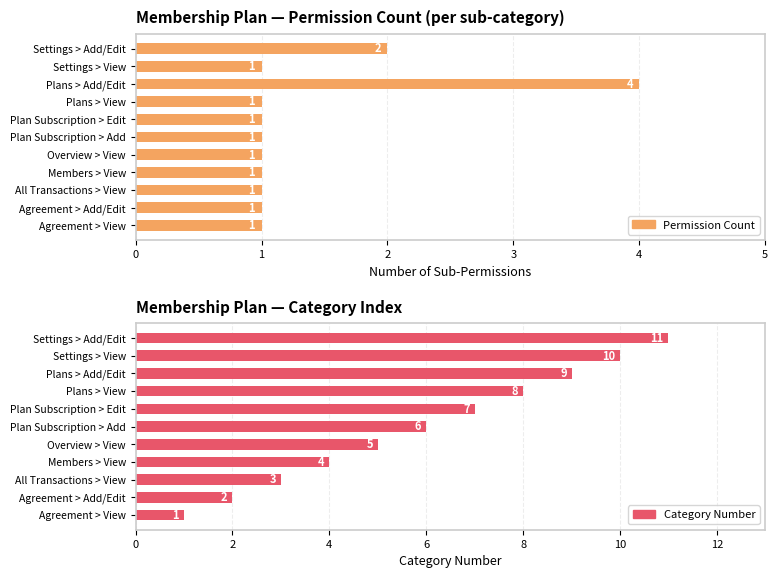

Reading left to right, list all the values displayed in this chart.

Permission Count: 1	1	1	1	1	1	1	1	4	1	2
Category Number: 1	2	3	4	5	6	7	8	9	10	11